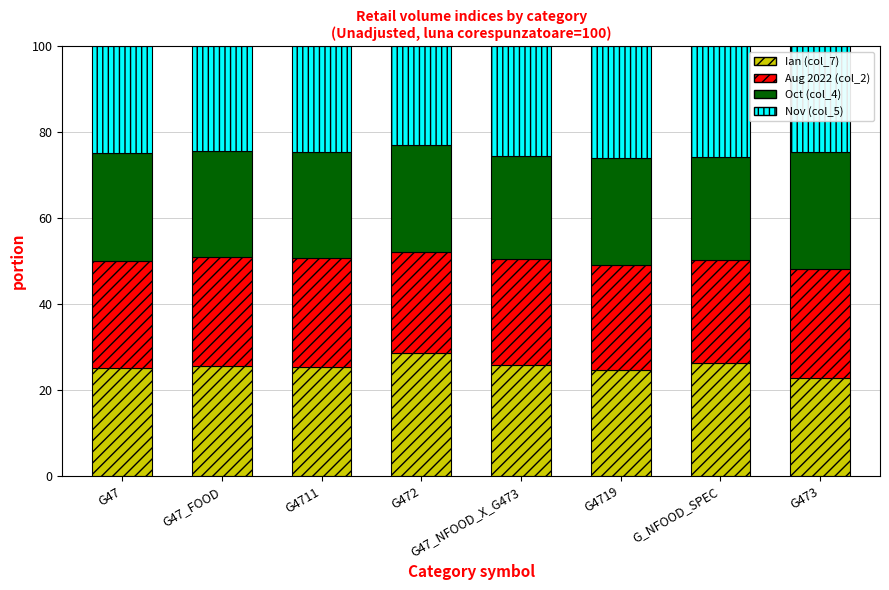

How many series are shown in this chart?

4